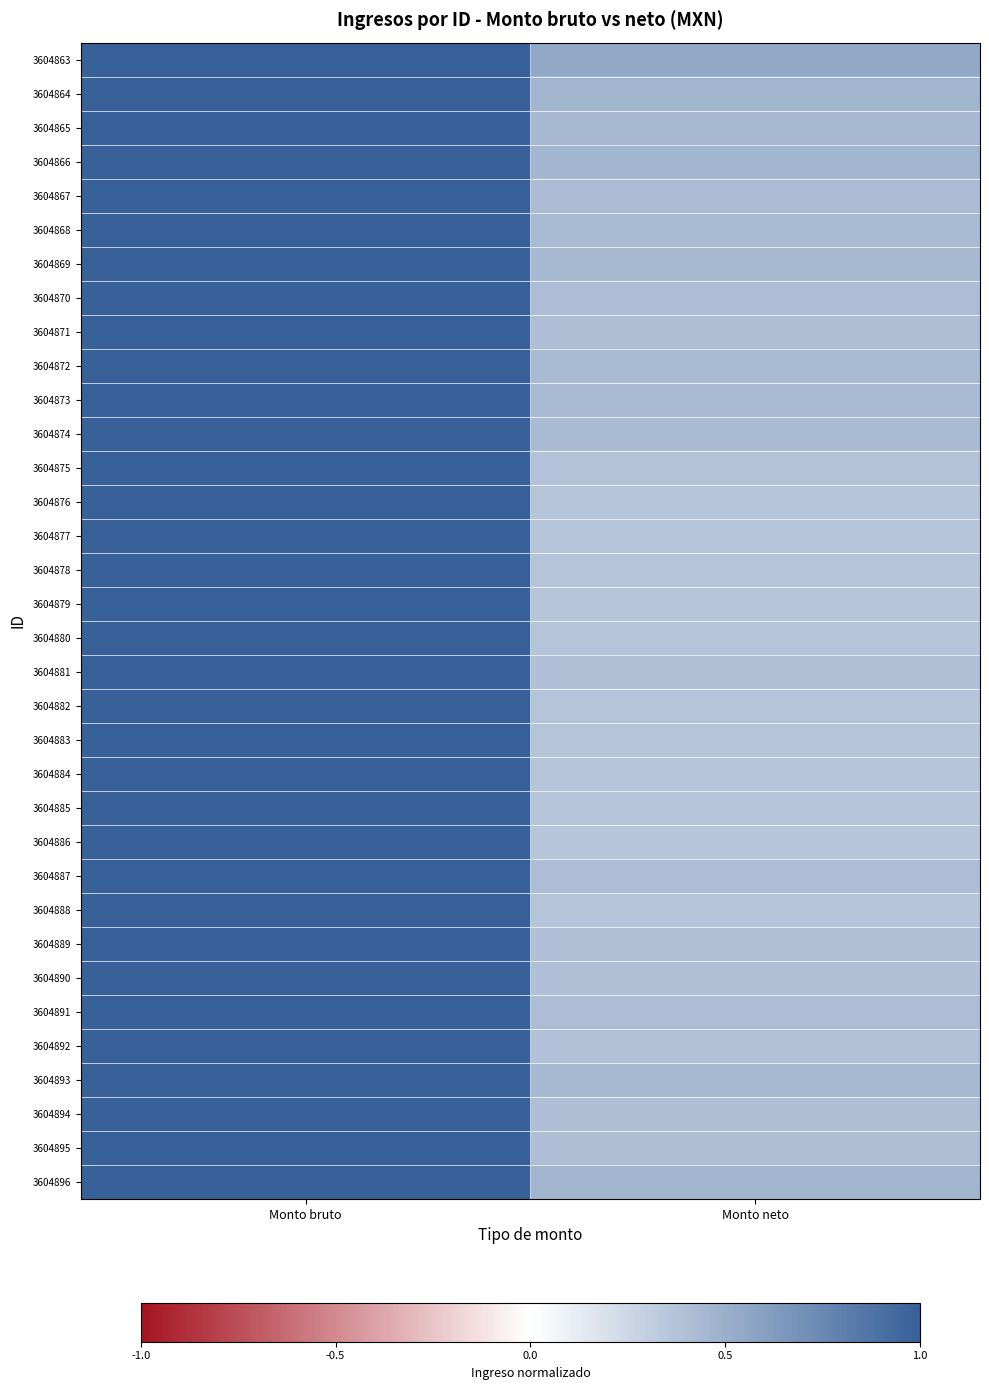

Between Monto neto and Monto bruto, which is larger?

Monto bruto